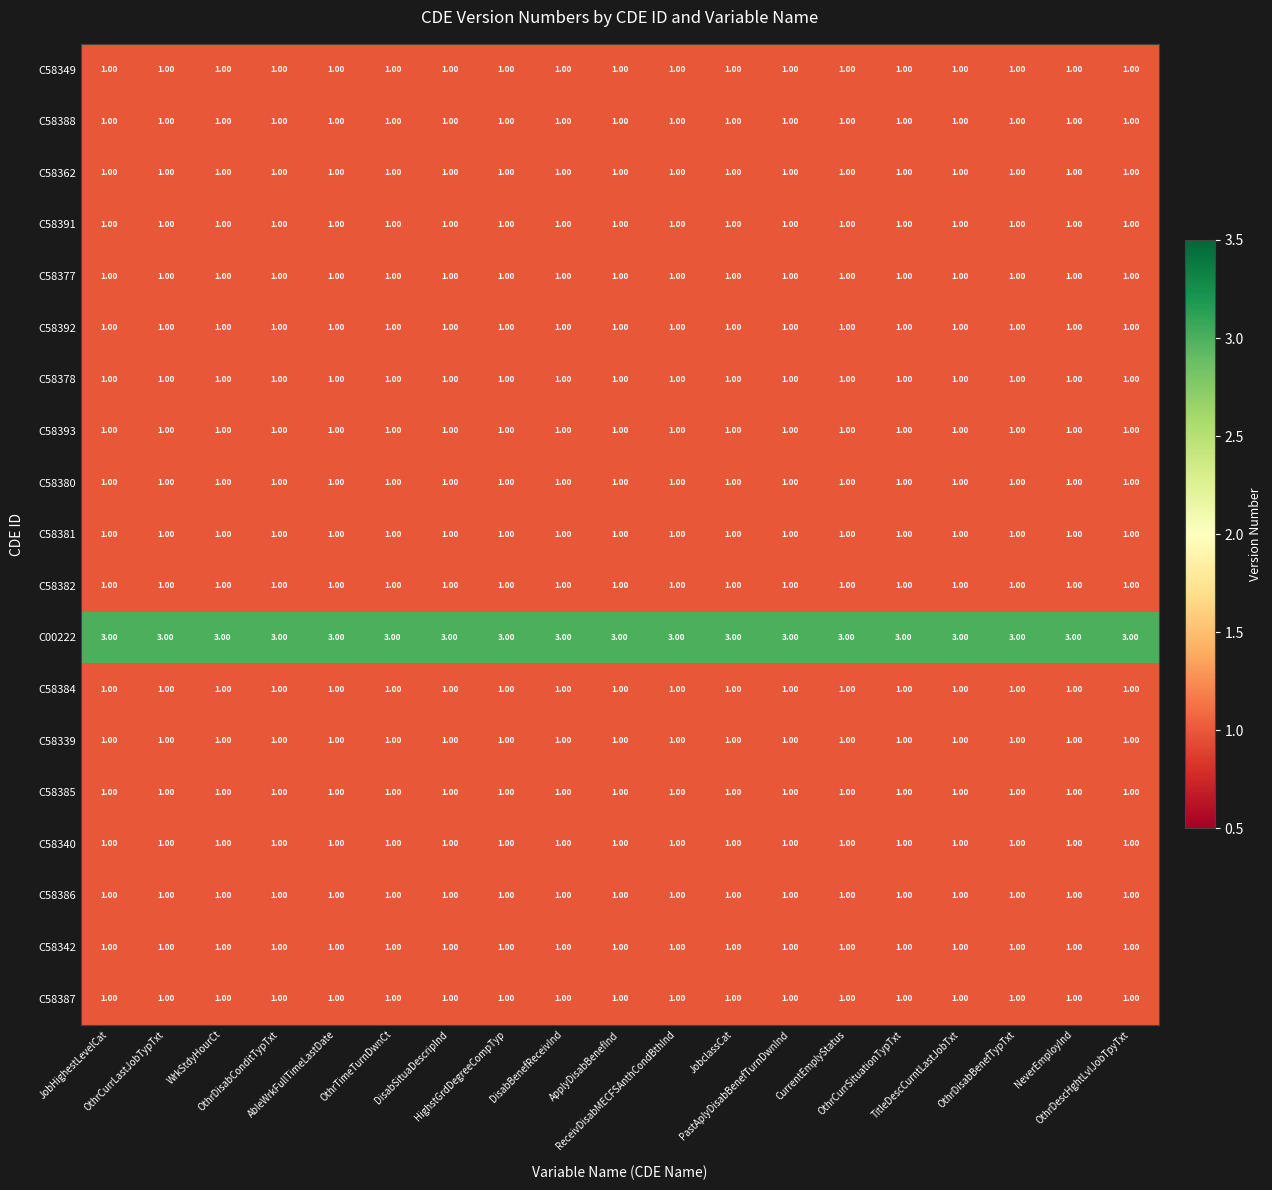

What is the maximum value shown in the chart?

3